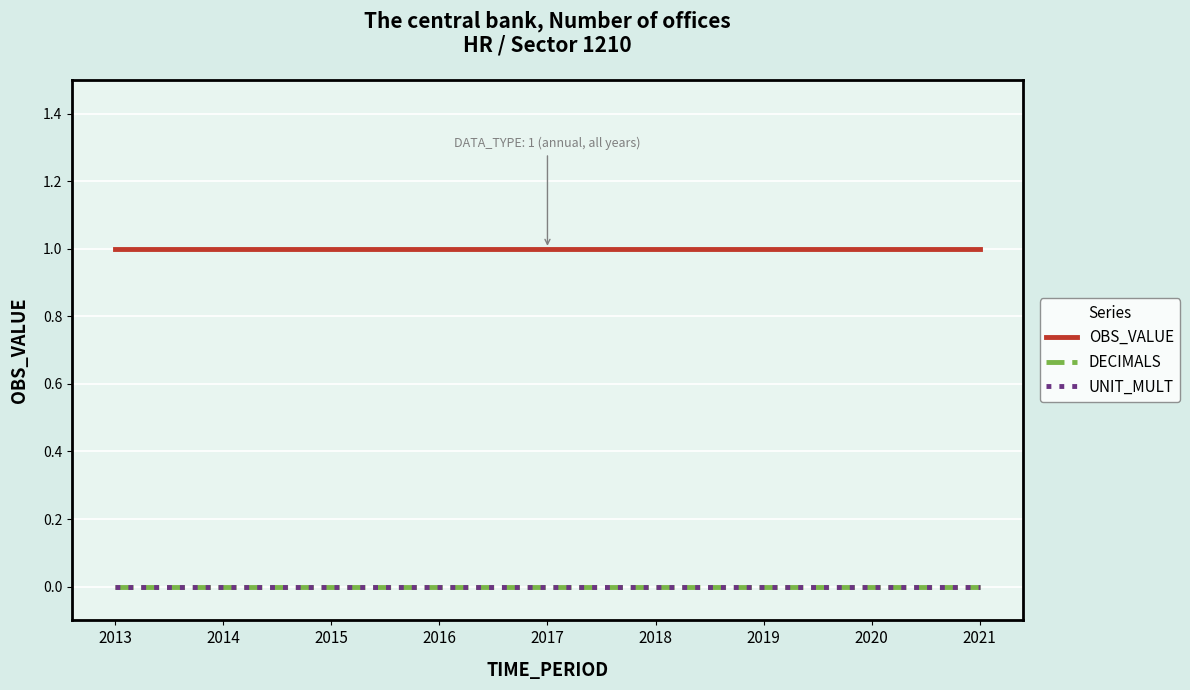

Does the chart have visible grid lines?

Yes